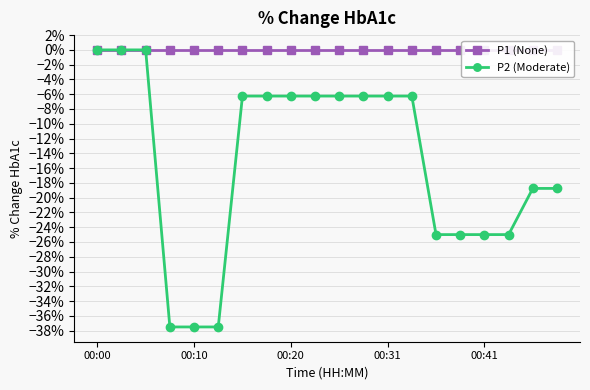

Is the value of P2 (Moderate) at 18 greater than the value of P1 (None) at 17?

No